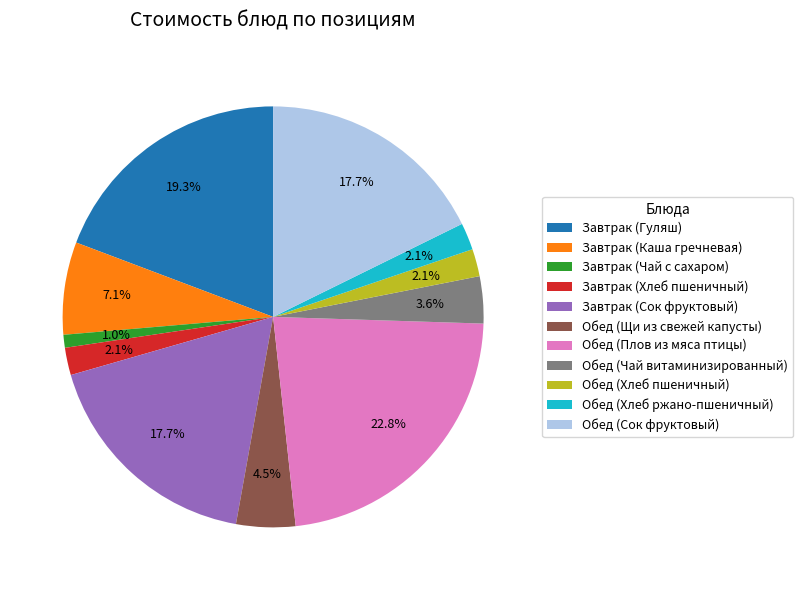

Does any single category account for the majority?

No